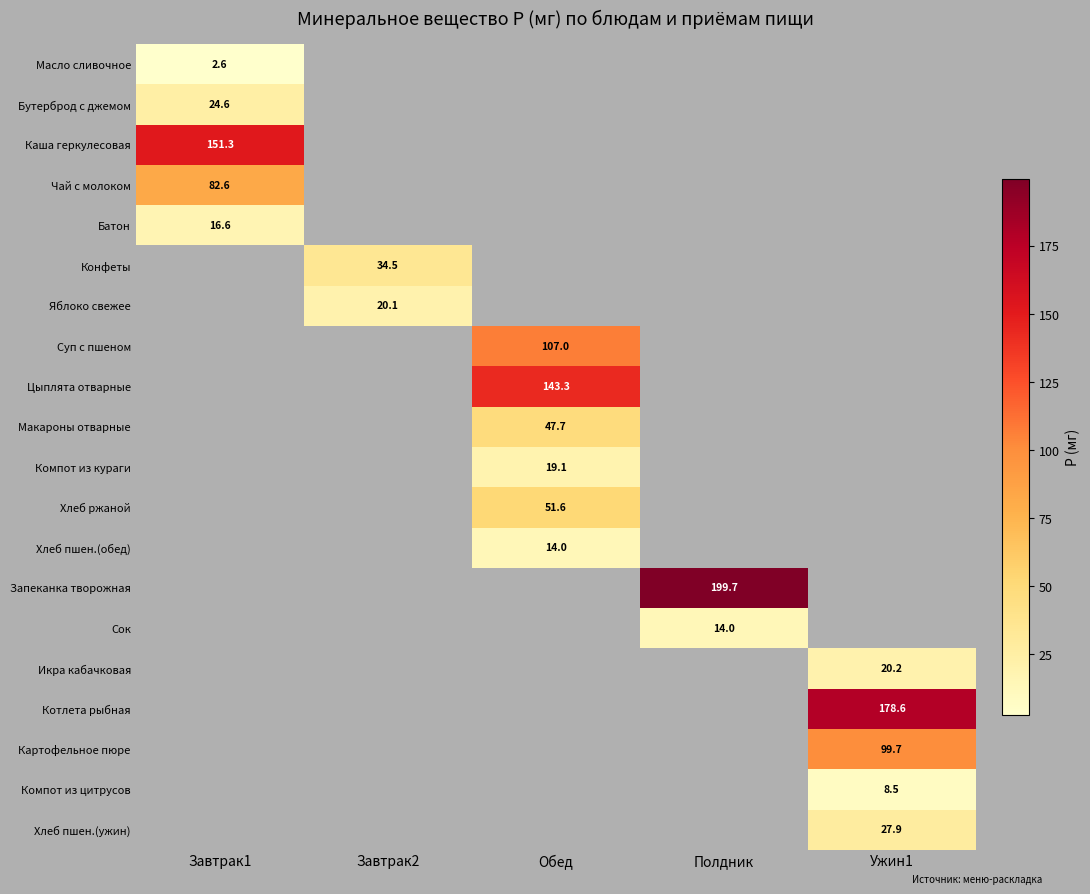

How many values in Цыплята отварные are above zero?

1